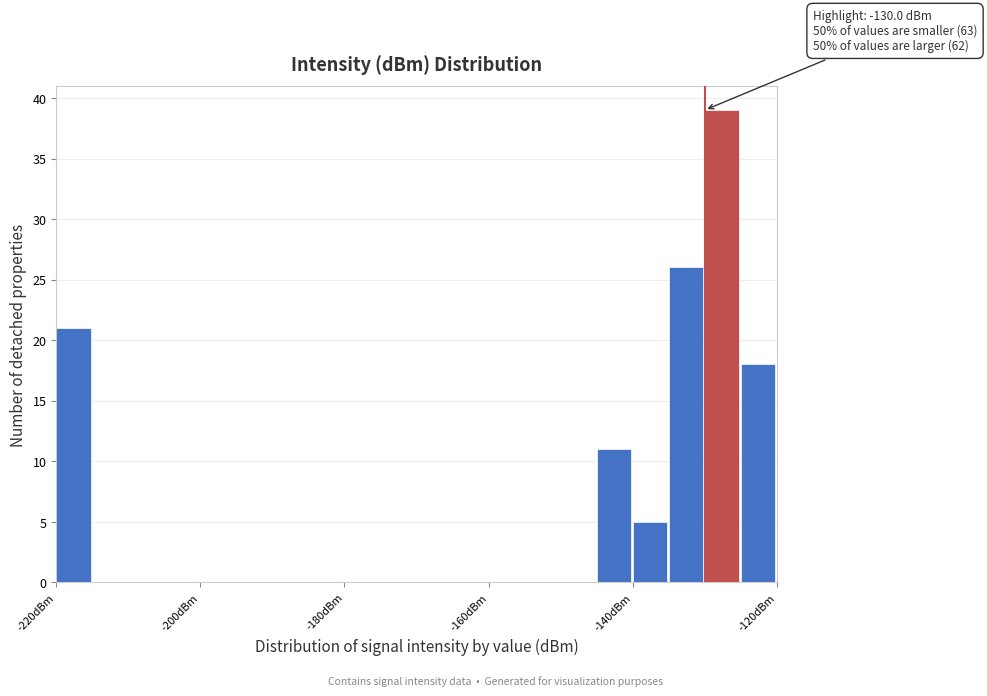

Read against the x-axis, roughly where is the centre of the tallest bar?

-128